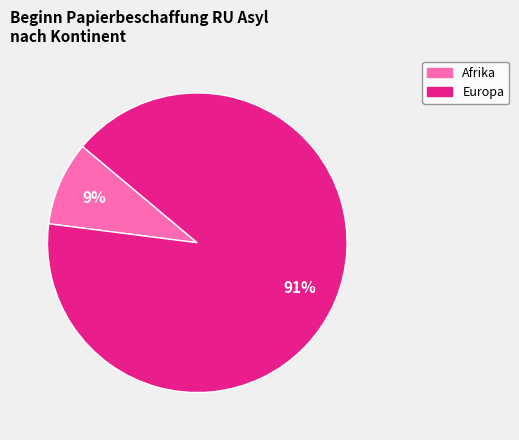

To the nearest percent, what is the average slice percentage?

50%